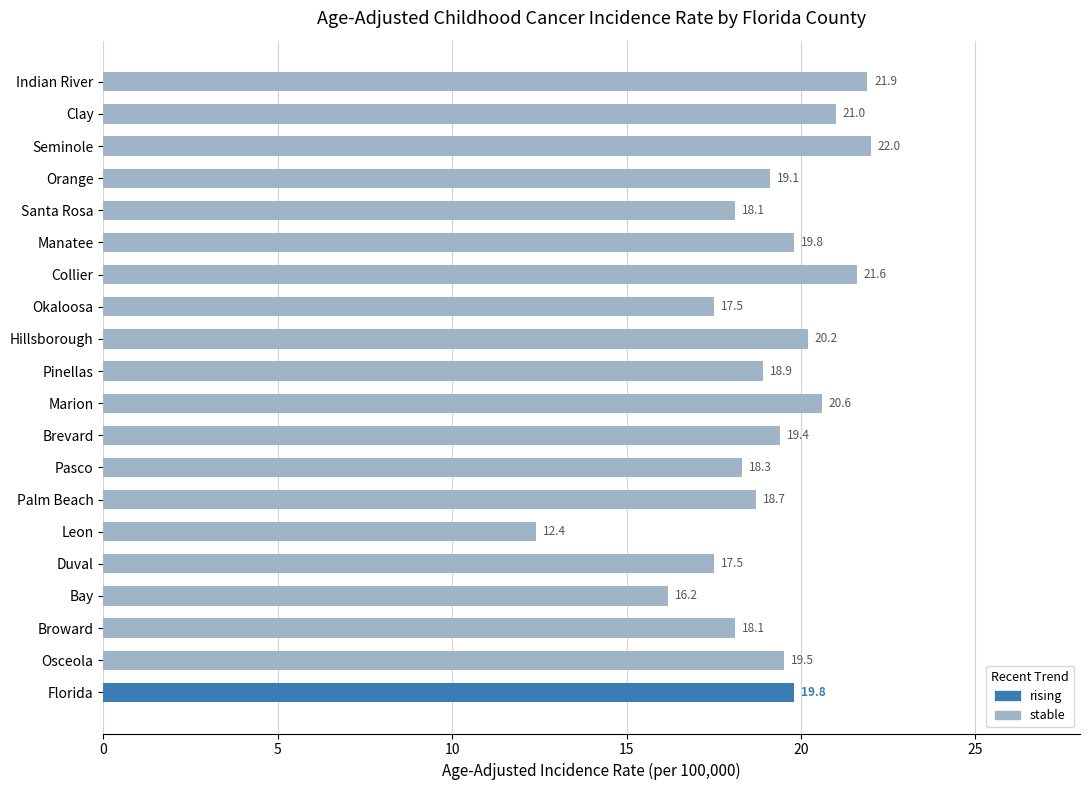

What is the sum of the stable values at Manatee and Leon?

32.2